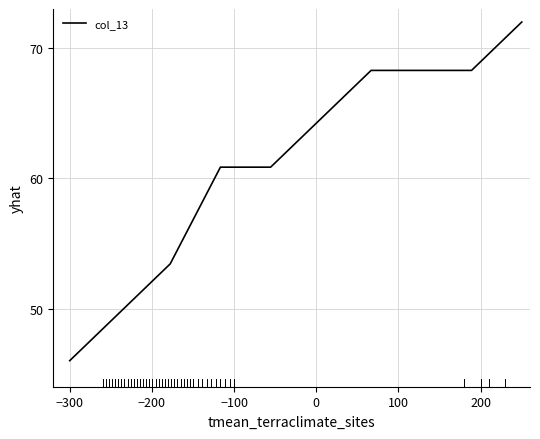

What is the greatest value displayed?

72.0